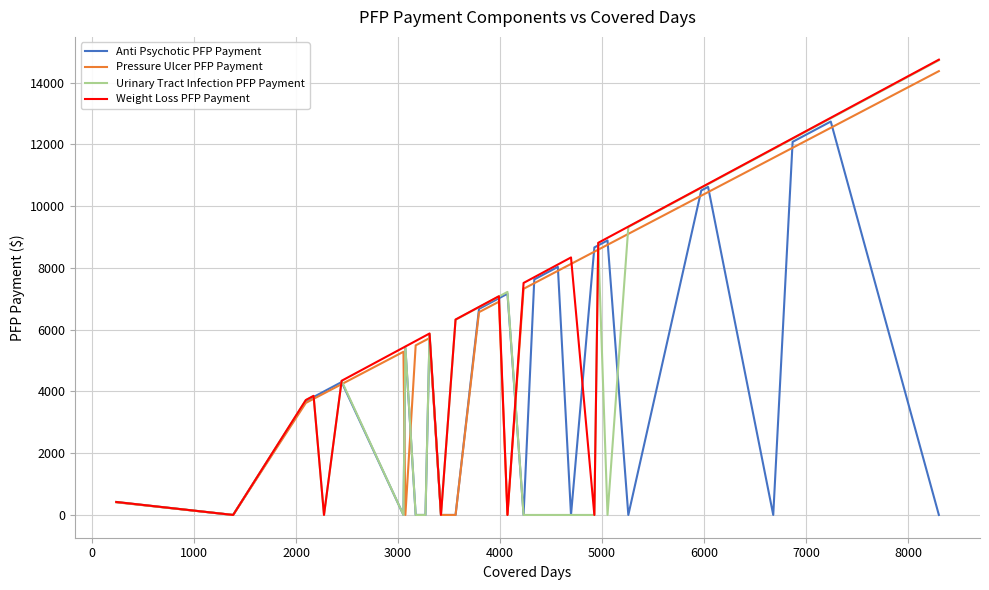

What are all the series names shown in the legend?

Anti Psychotic PFP Payment, Pressure Ulcer PFP Payment, Urinary Tract Infection PFP Payment, Weight Loss PFP Payment